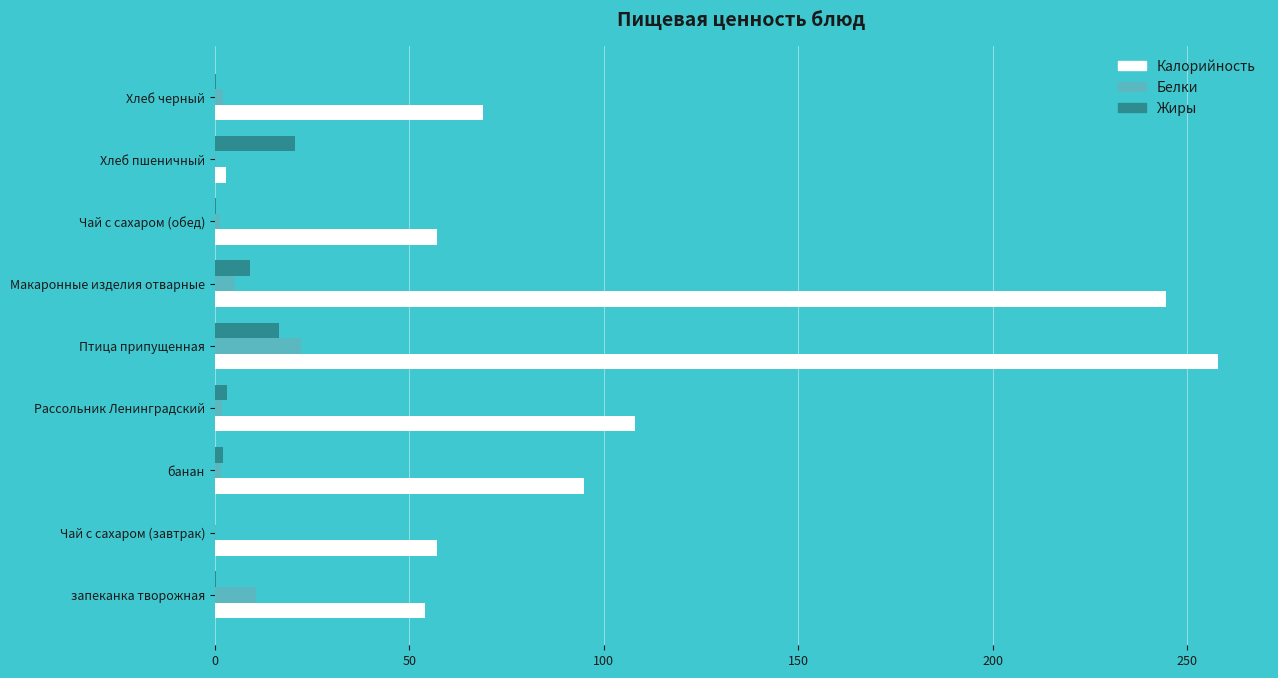

What is the highest value of the Калорийность series?

258.0